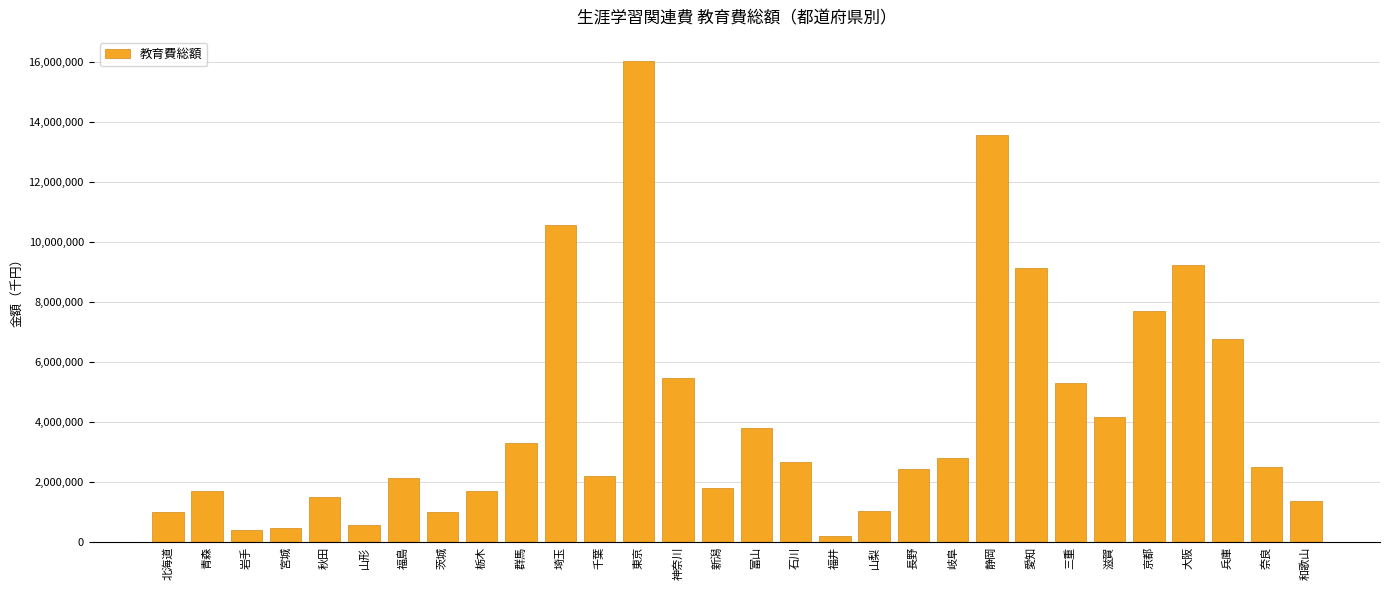

What is the change in value from 宮城 to 石川?

+2196920